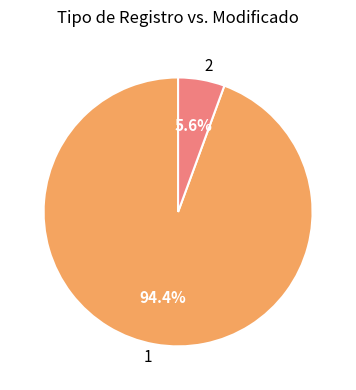

Which has a higher value, 2 or 1?

1